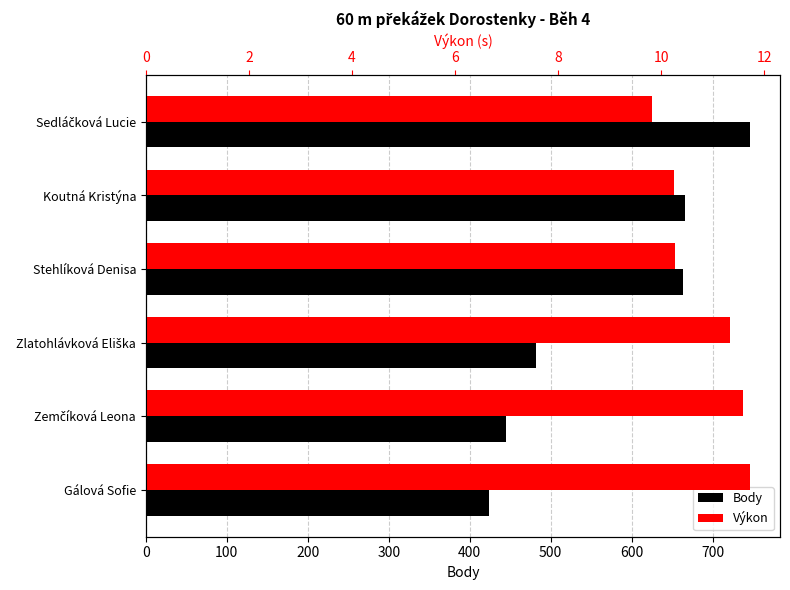

Reading left to right, what are all the values shown in this chart?

Body: 0=746.0	100=666.0	200=664.0	300=482.0	400=445.0	500=424.0
Výkon: 0=9.8	100=10.2	200=10.3	300=11.3	400=11.6	500=11.7